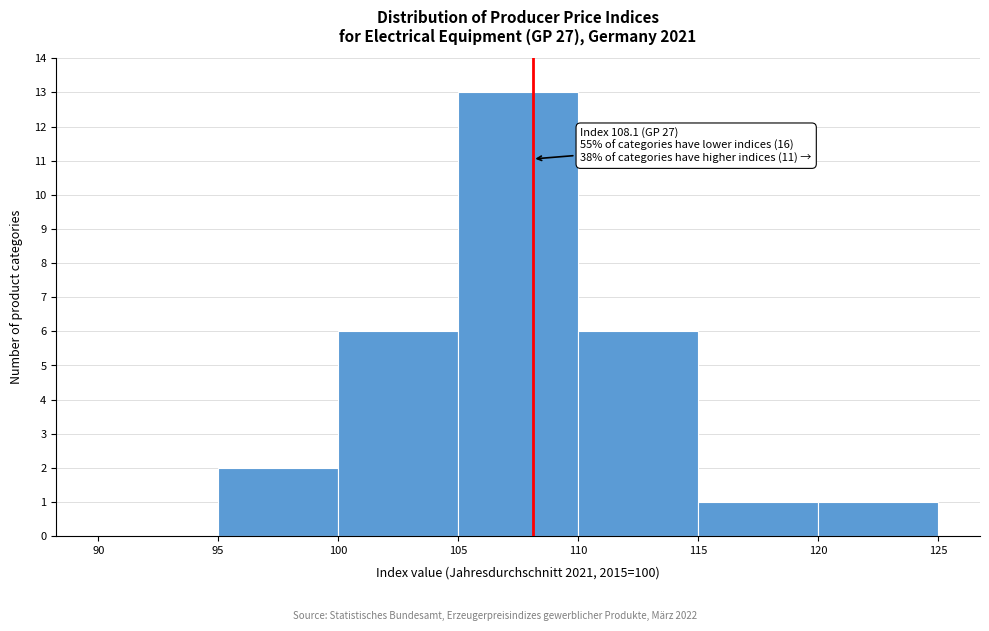

Over which range of the x-axis is the bar tallest?

105 to 110